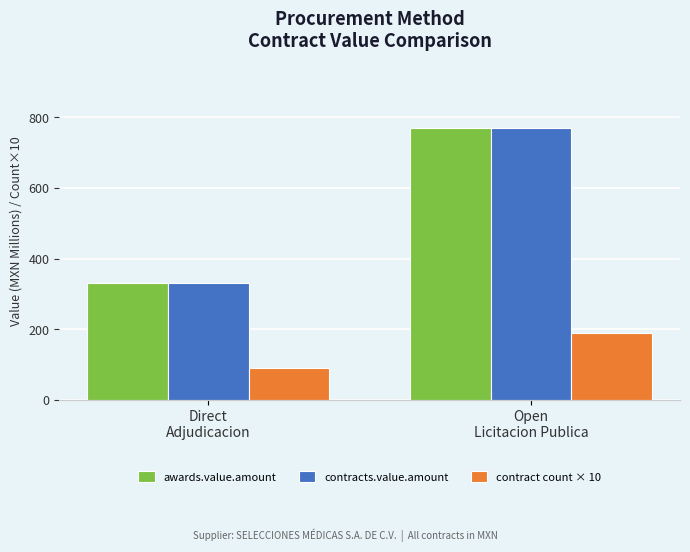

What position from the left is Open
Licitacion Publica?

2